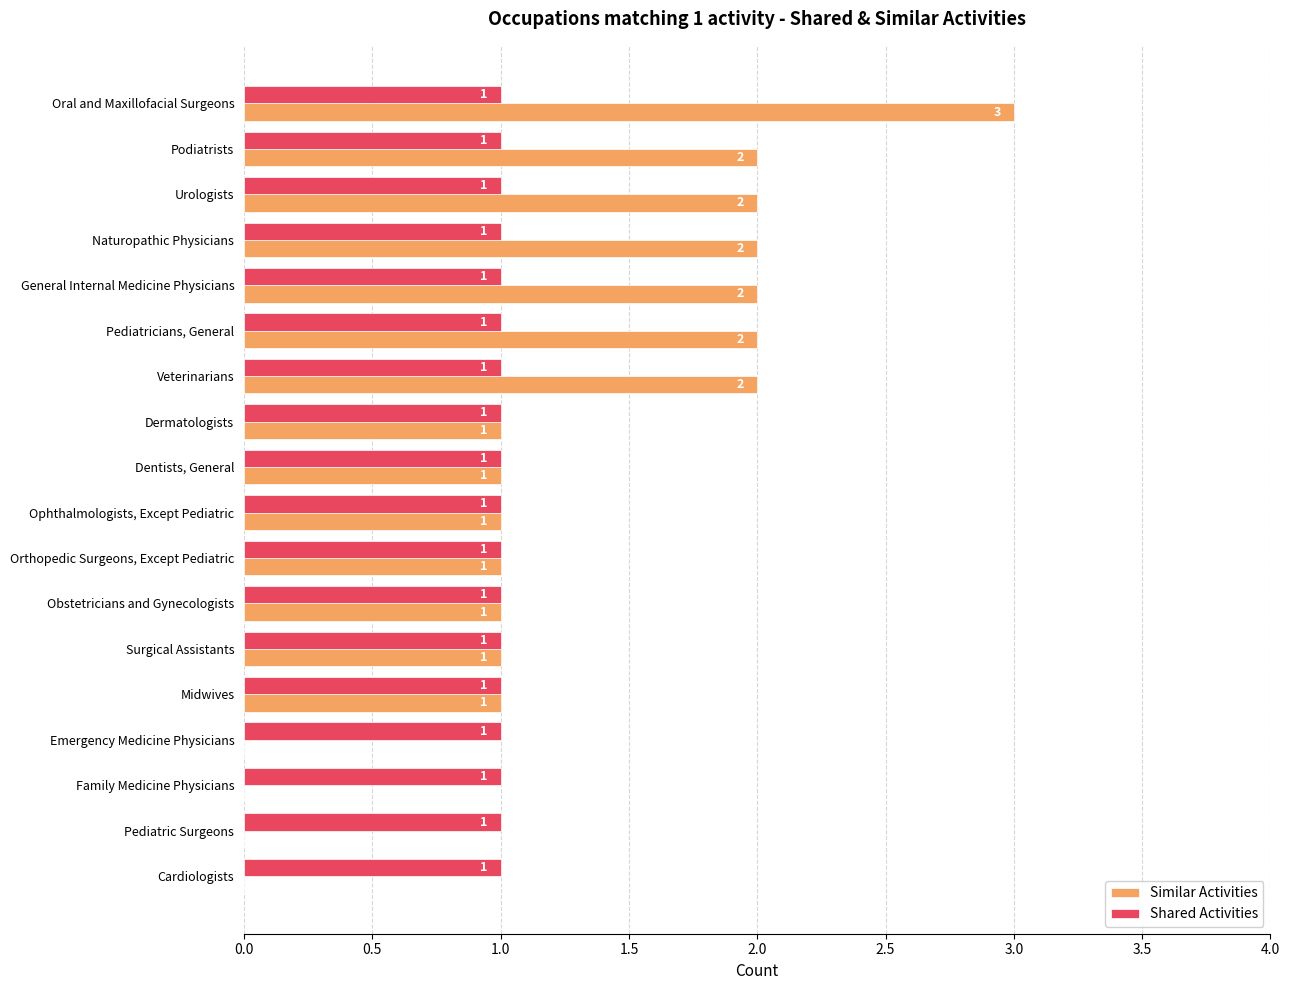

What is the sum of all Shared Activities values?

18